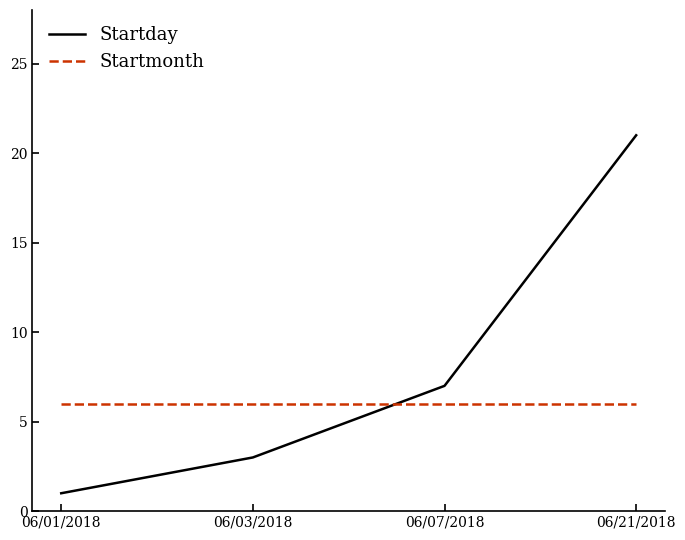

True or false: Startmonth has more than 2 points higher than both neighbors.

False